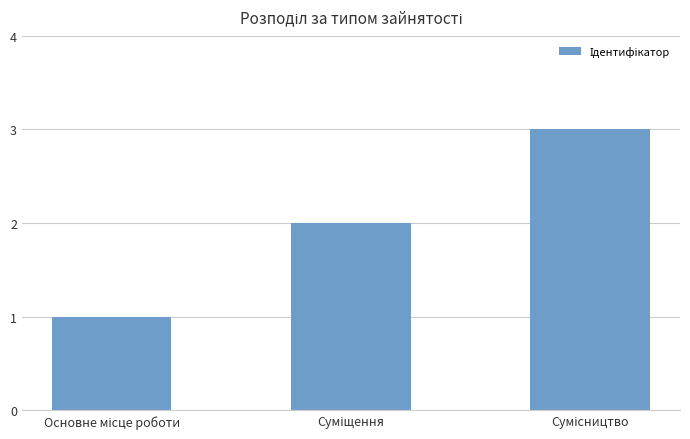

Reading right to left, extract all data points from this chart.

3	2	1